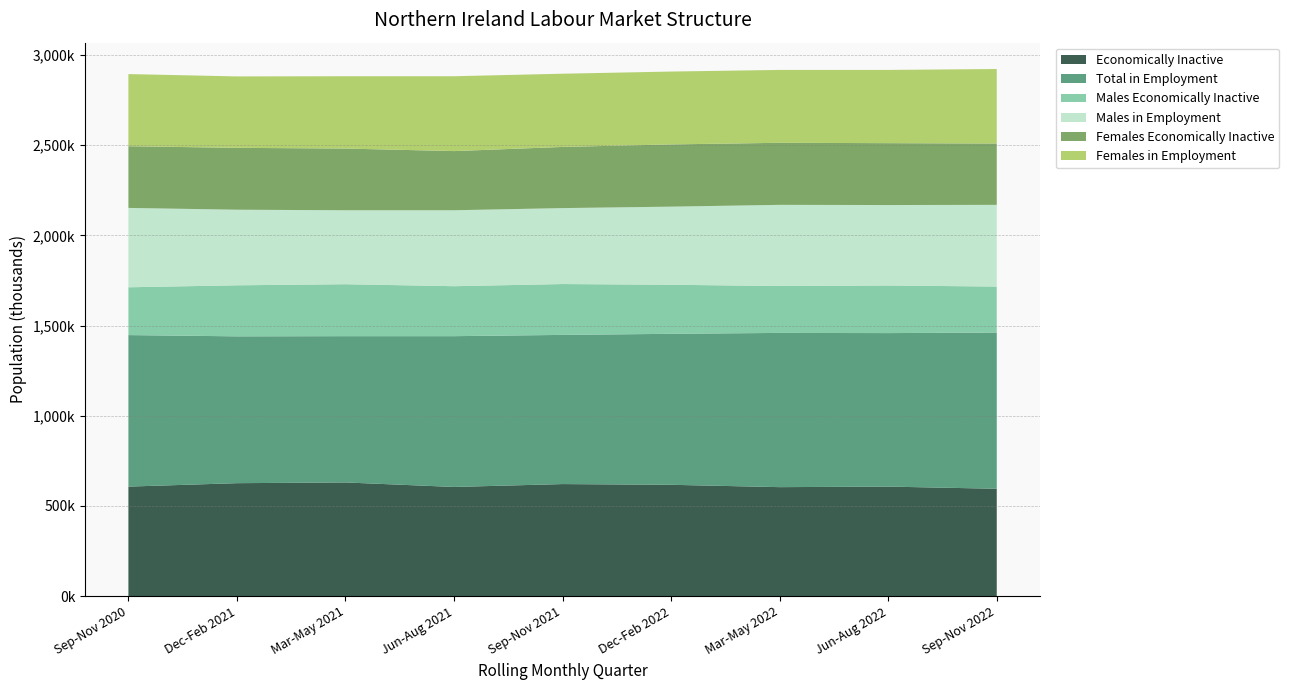

Reading left to right, extract all data points from this chart.

Economically Inactive: Sep-Nov 2020=607000	Dec-Feb 2021=626000	Mar-May 2021=630000	Jun-Aug 2021=605000	Sep-Nov 2021=621000	Dec-Feb 2022=617000	Mar-May 2022=604000	Jun-Aug 2022=607000	Sep-Nov 2022=595000
Total in Employment: Sep-Nov 2020=840000	Dec-Feb 2021=814000	Mar-May 2021=811000	Jun-Aug 2021=836000	Sep-Nov 2021=827000	Dec-Feb 2022=837000	Mar-May 2022=855000	Jun-Aug 2022=851000	Sep-Nov 2022=866000
Males Economically Inactive: Sep-Nov 2020=265000	Dec-Feb 2021=283000	Mar-May 2021=288000	Jun-Aug 2021=277000	Sep-Nov 2021=282000	Dec-Feb 2022=272000	Mar-May 2022=260000	Jun-Aug 2022=264000	Sep-Nov 2022=255000
Males in Employment: Sep-Nov 2020=440000	Dec-Feb 2021=419000	Mar-May 2021=410000	Jun-Aug 2021=421000	Sep-Nov 2021=421000	Dec-Feb 2022=433000	Mar-May 2022=450000	Jun-Aug 2022=446000	Sep-Nov 2022=453000
Females Economically Inactive: Sep-Nov 2020=342000	Dec-Feb 2021=343000	Mar-May 2021=342000	Jun-Aug 2021=328000	Sep-Nov 2021=339000	Dec-Feb 2022=345000	Mar-May 2022=344000	Jun-Aug 2022=343000	Sep-Nov 2022=340000
Females in Employment: Sep-Nov 2020=400000	Dec-Feb 2021=396000	Mar-May 2021=401000	Jun-Aug 2021=415000	Sep-Nov 2021=406000	Dec-Feb 2022=404000	Mar-May 2022=404000	Jun-Aug 2022=406000	Sep-Nov 2022=413000